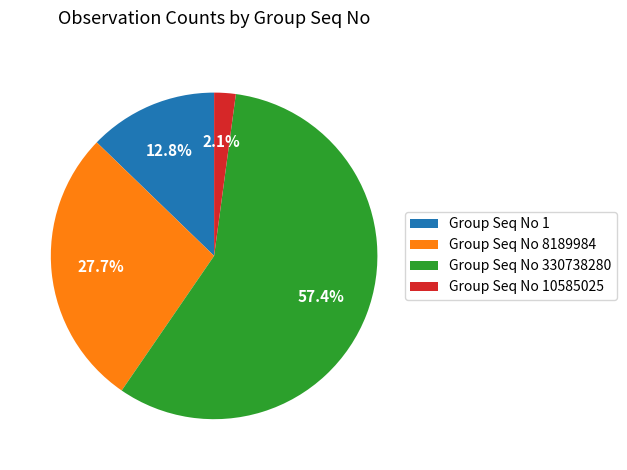

Rank the categories by value from highest to lowest.

Group Seq No 330738280, Group Seq No 8189984, Group Seq No 1, Group Seq No 10585025